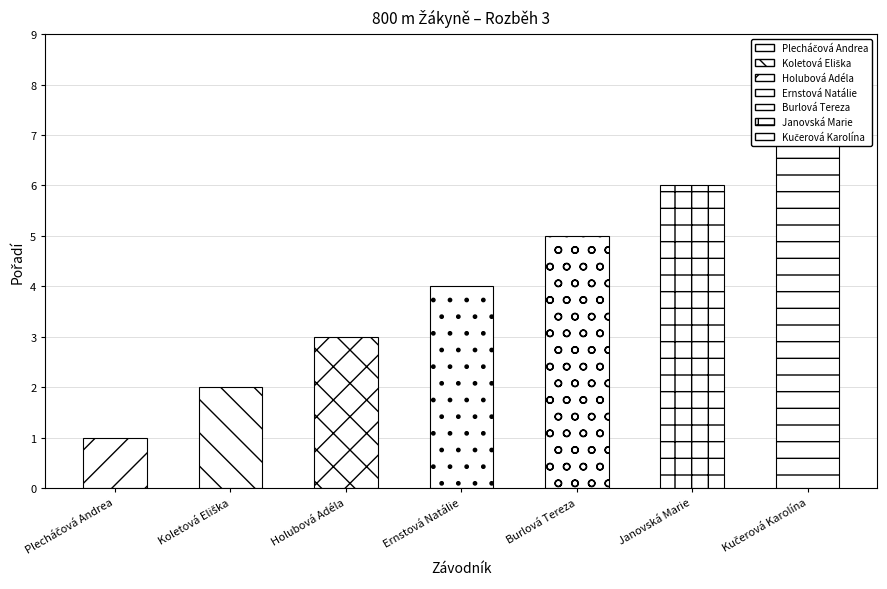

What position from the right is Koletová Eliška?

6